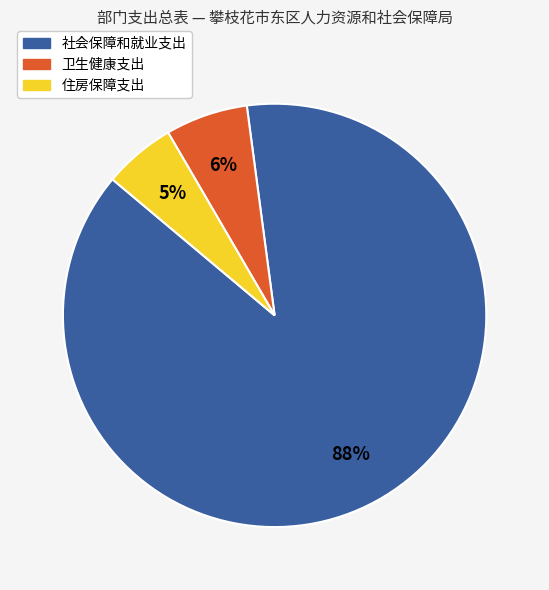

Which category has the biggest portion of the pie?

社会保障和就业支出